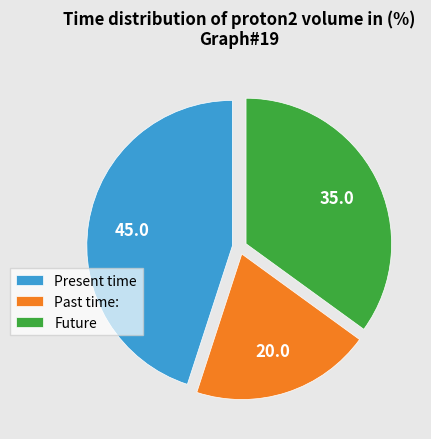

Does Present time account for over 50% of the chart?

No